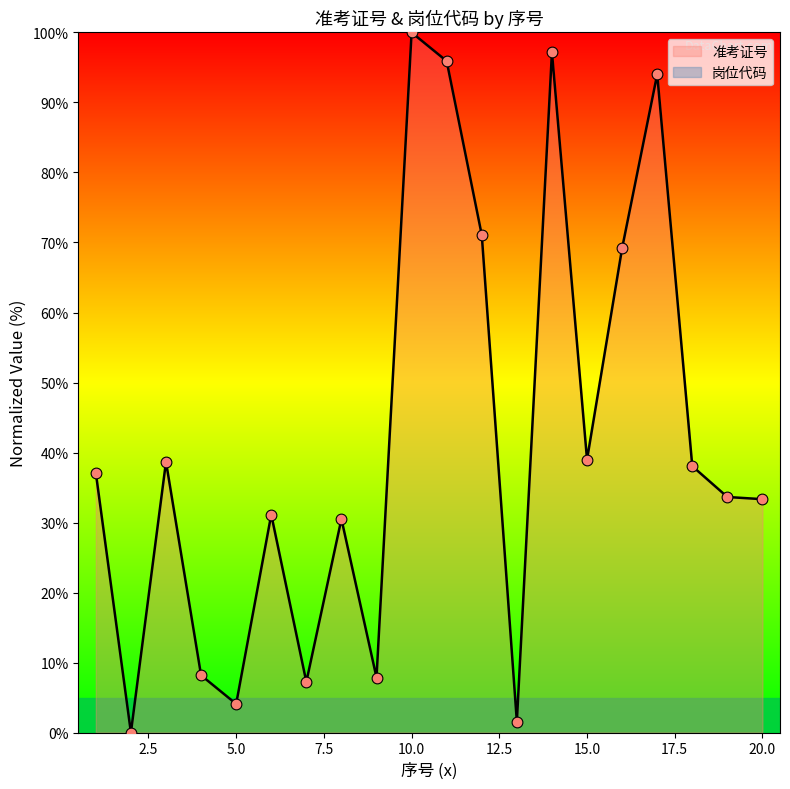

Approximately how many times larger is the value at 8 compared to 5?

7.5